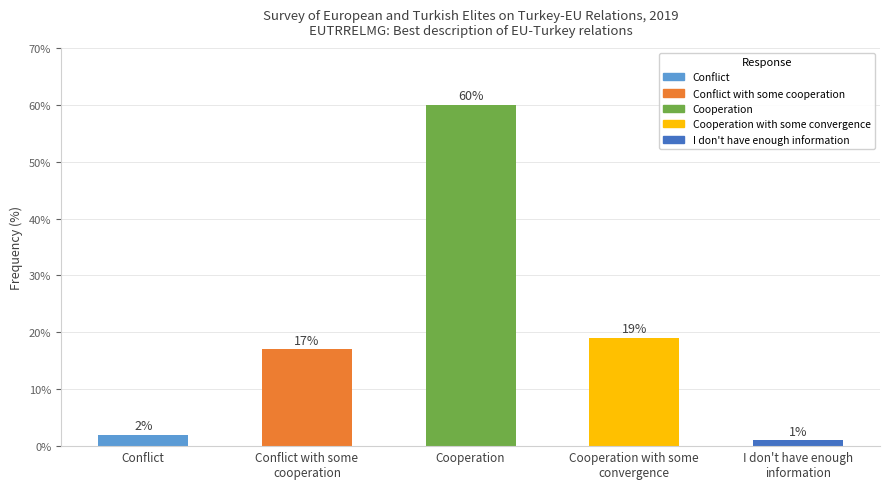

Which category has the lowest value across all series?

I don't have enough
information